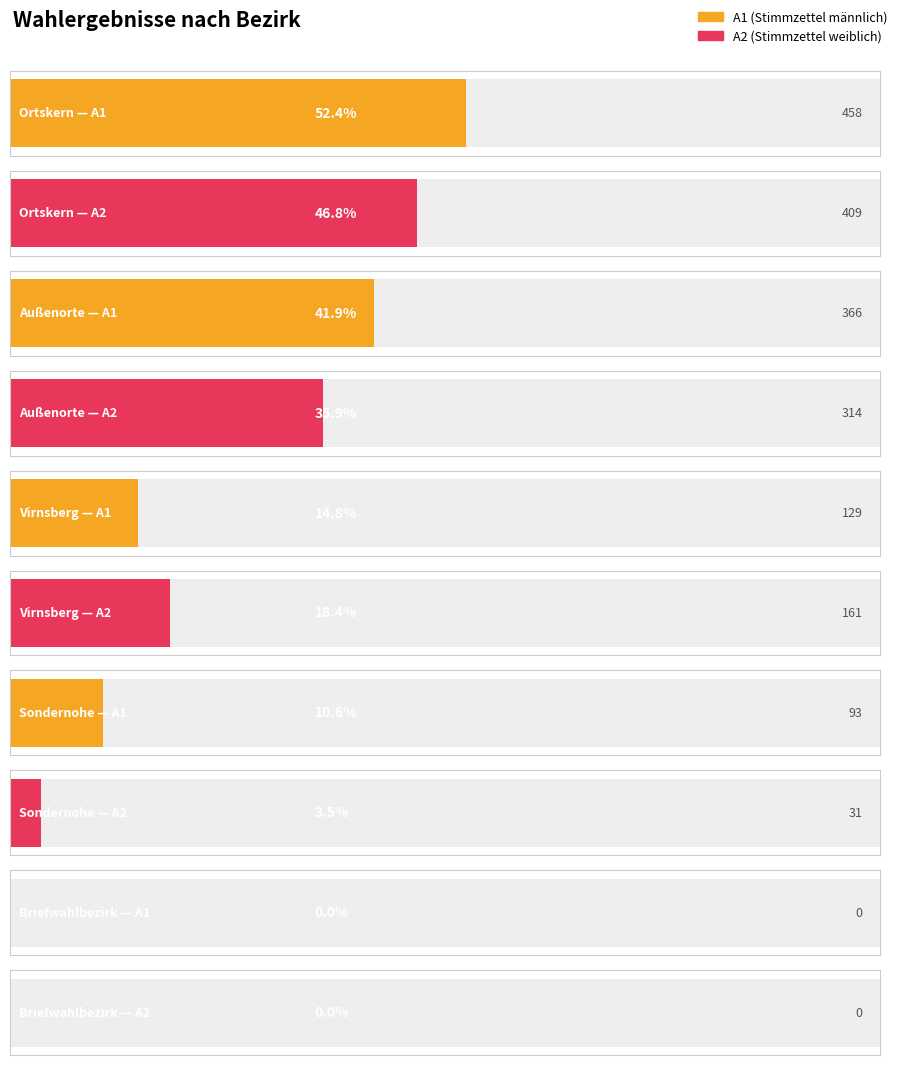

At which label does C first exceed 11?

Außenorte